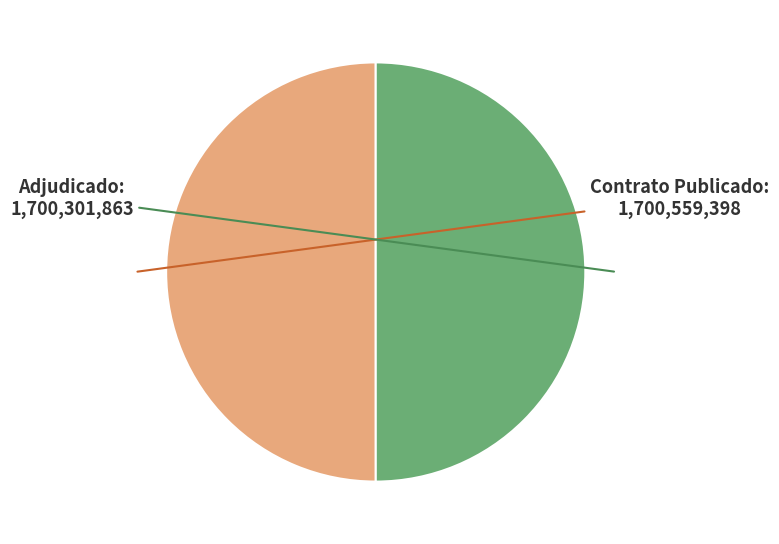

Count the number of slices in the pie.

2